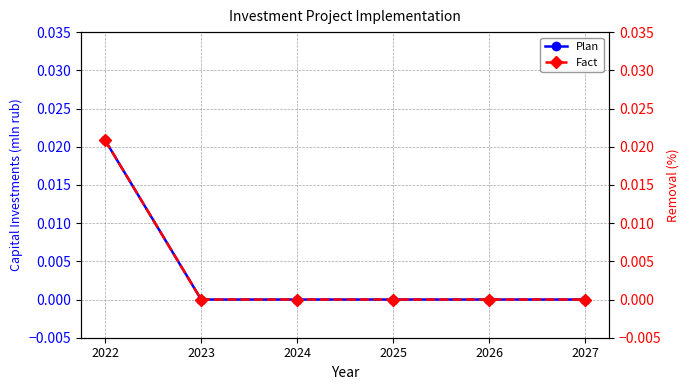

Is it true that Fact equals 0.0 at 2022?

True